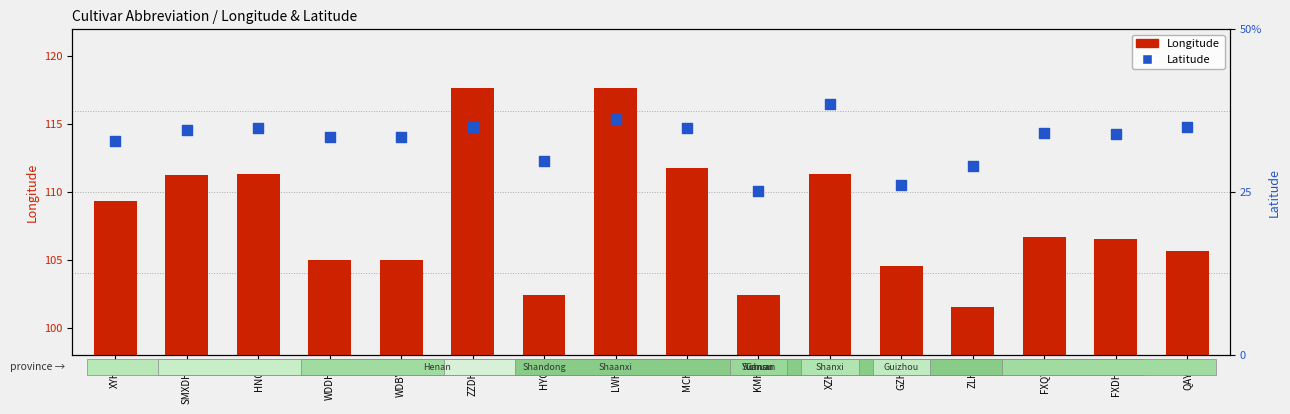

At how many categories does at least one series exceed 87?

16